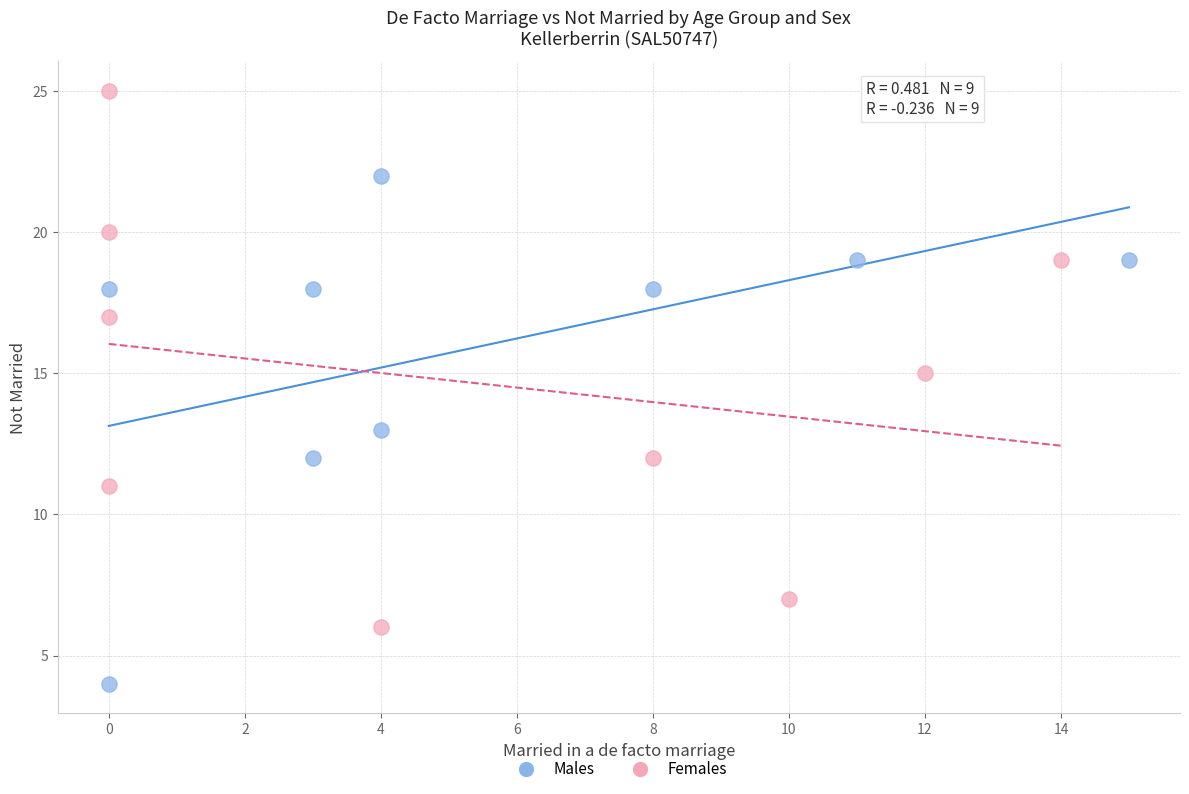

Which series contains the highest Y value?

Females